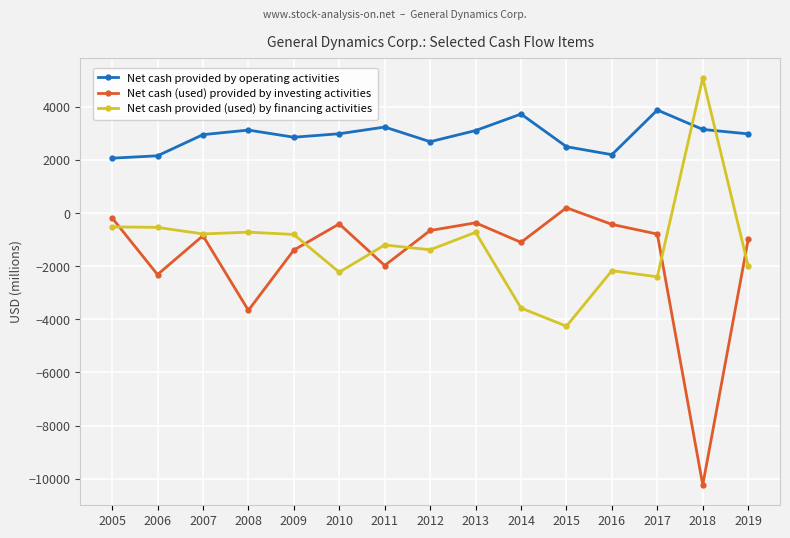

Count the number of categories in the chart.

15